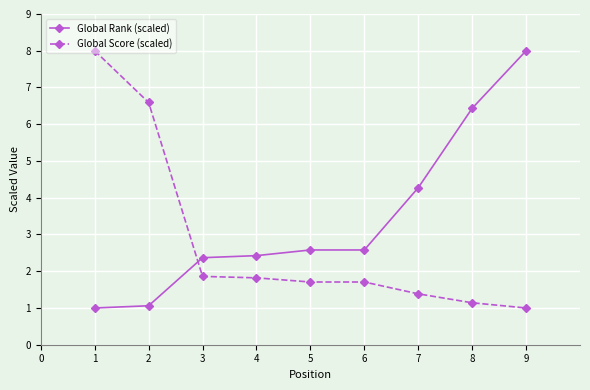

What is the difference between the highest and lowest values at 8?

5.3